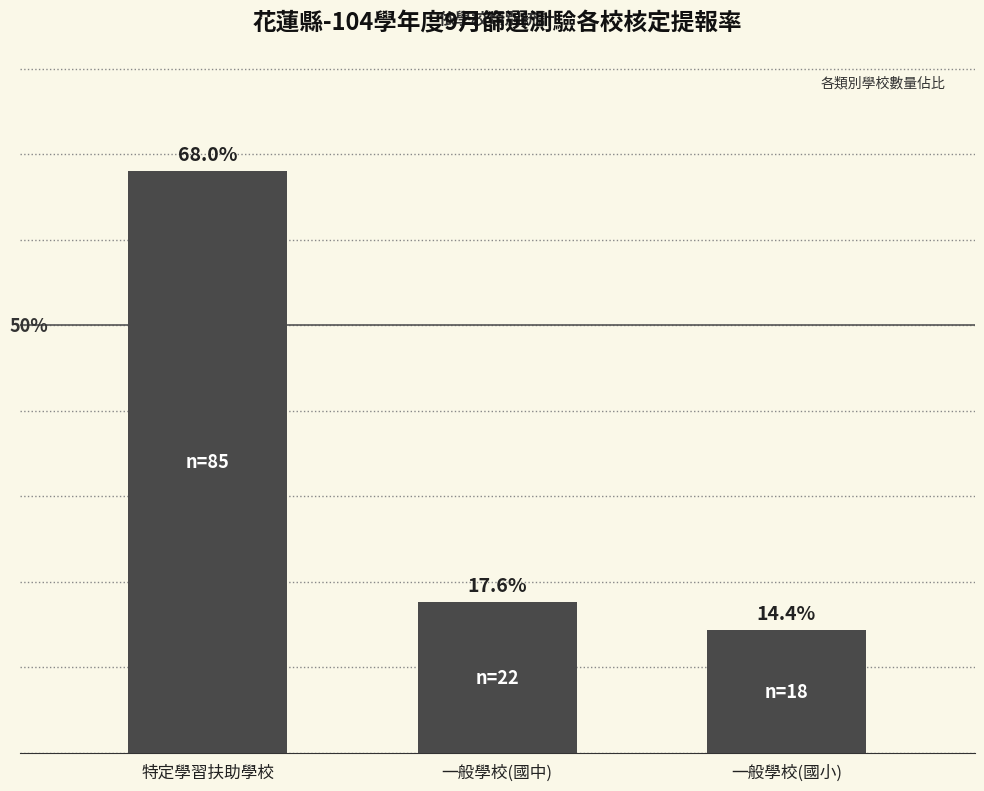

At which label does the data first exceed 17?

特定學習扶助學校